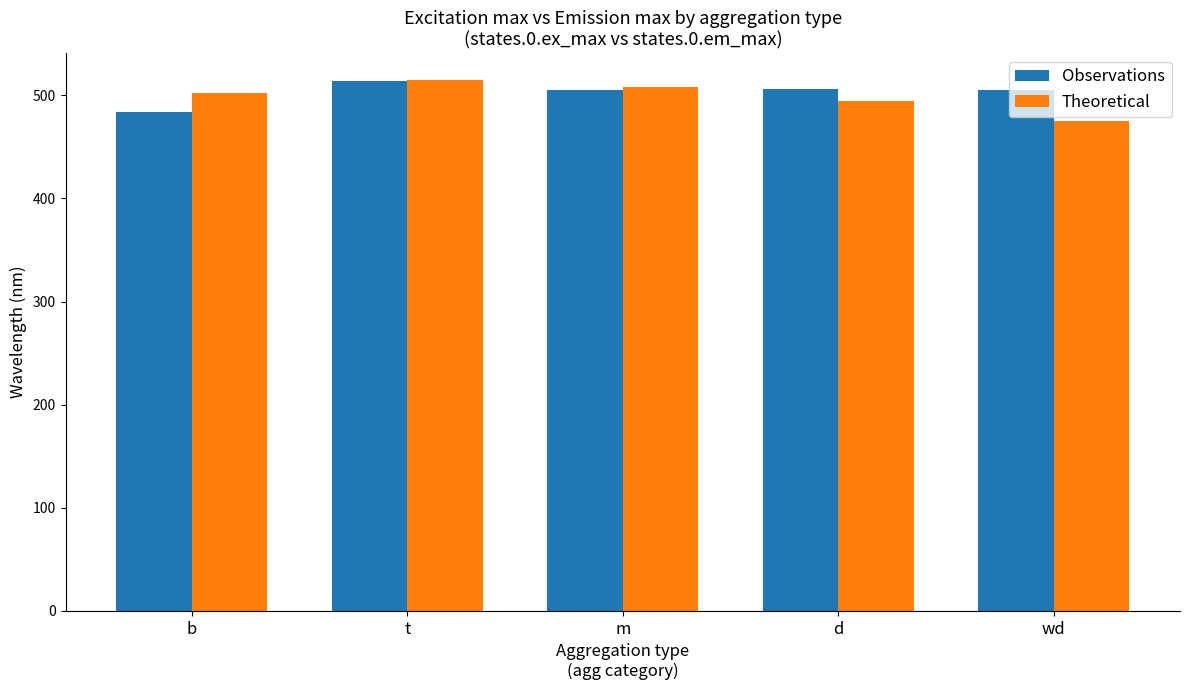

What is the total value across all series at m?

1013